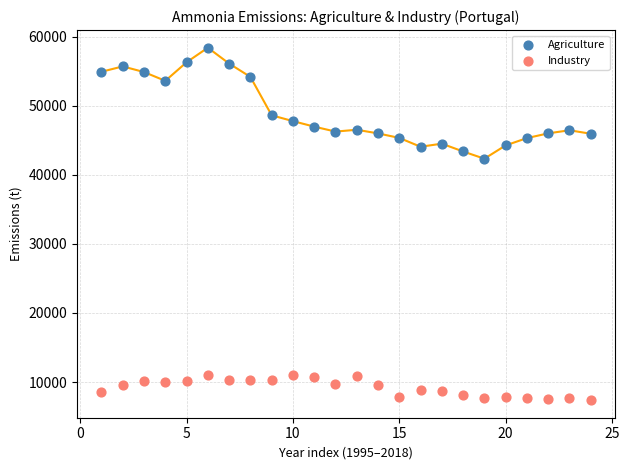

Across all series, what Y value is closest to 32901?

42344.3